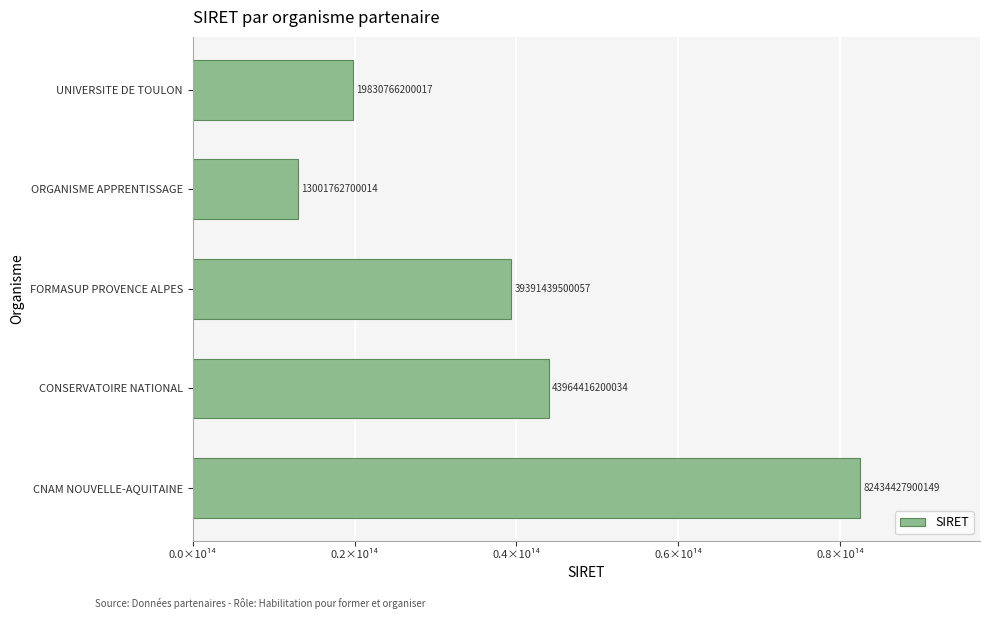

Does the chart contain any negative values?

No